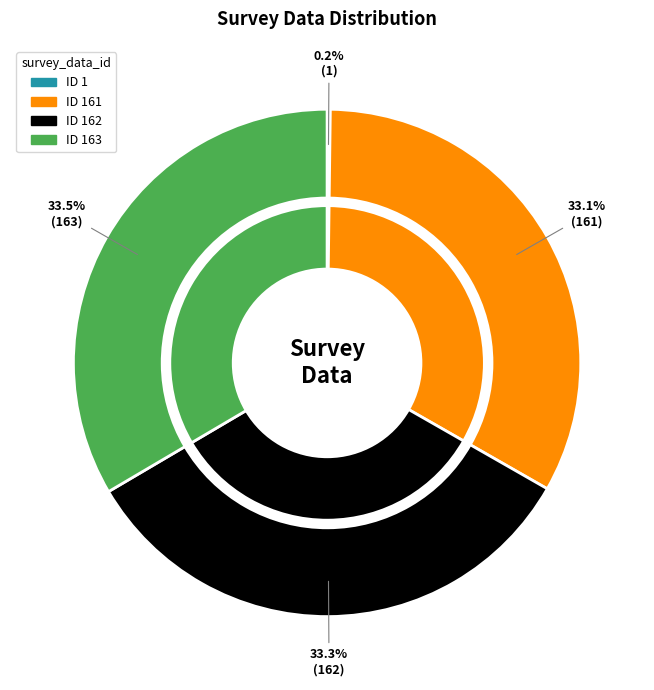

Is the sum of 1 and 161 greater than half?

No